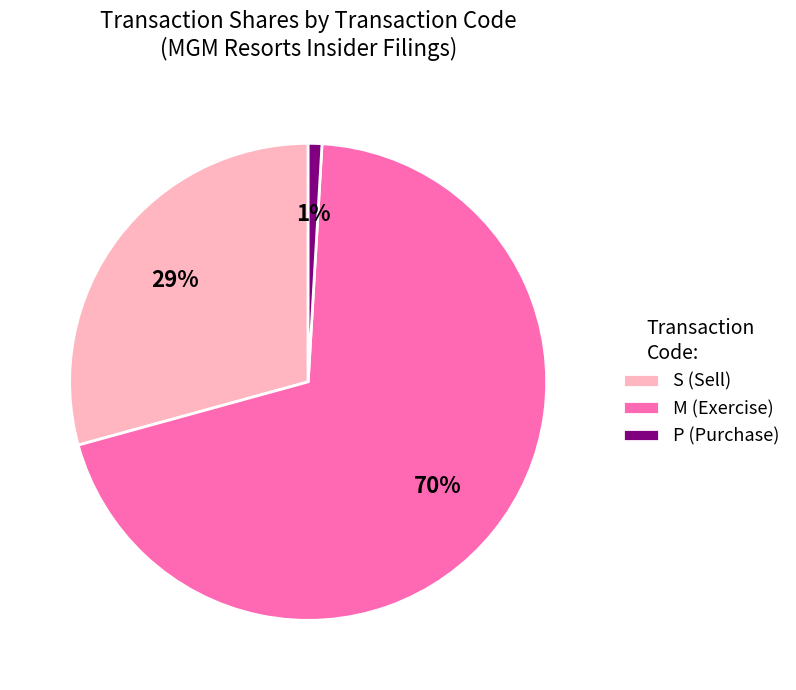

Is the sum of P (Purchase) and M (Exercise) greater than half?

Yes